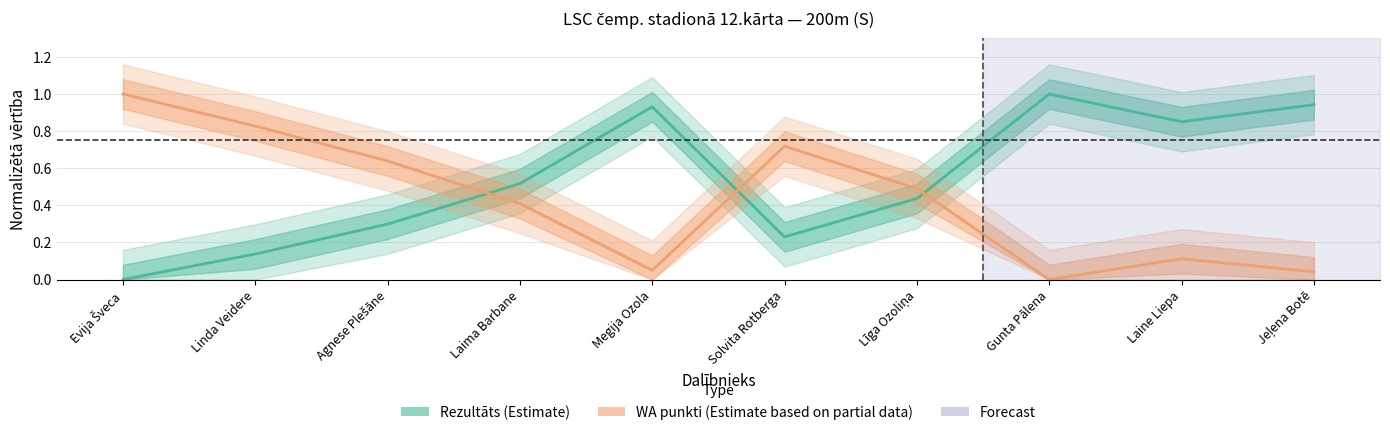

At how many categories does at least one series exceed 0?

10